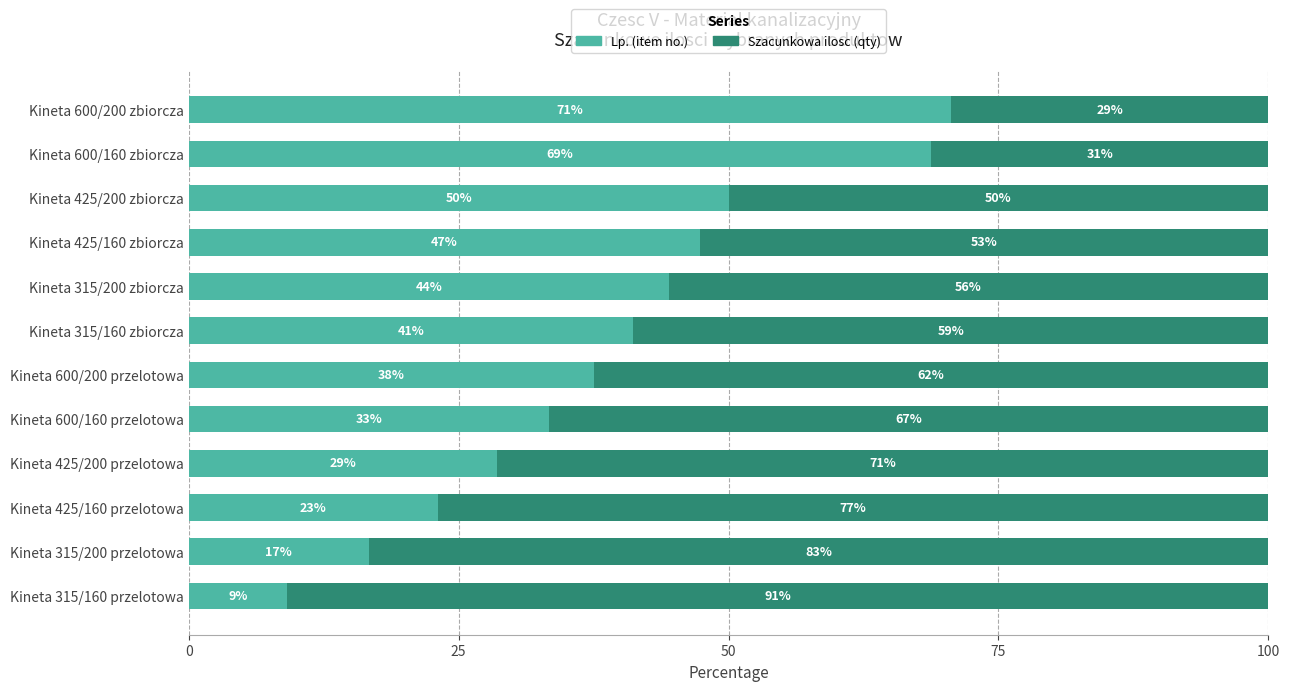

What are all the series names shown in the legend?

Lp. (item no.), Szacunkowa ilosc (qty)